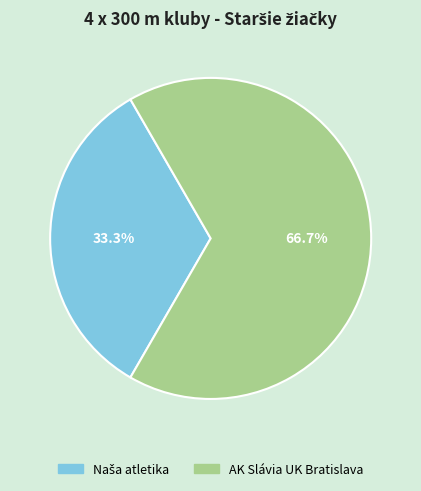

Which slice represents more than half of the pie?

AK Slávia UK Bratislava